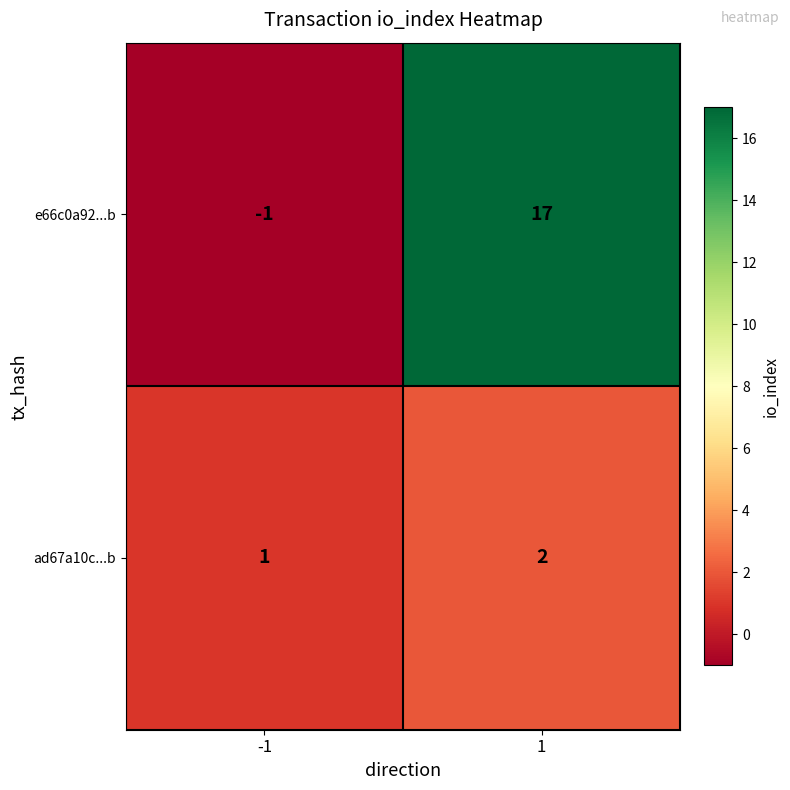

Between -1 and 1, which series saw the biggest shift?

e66c0a92...b